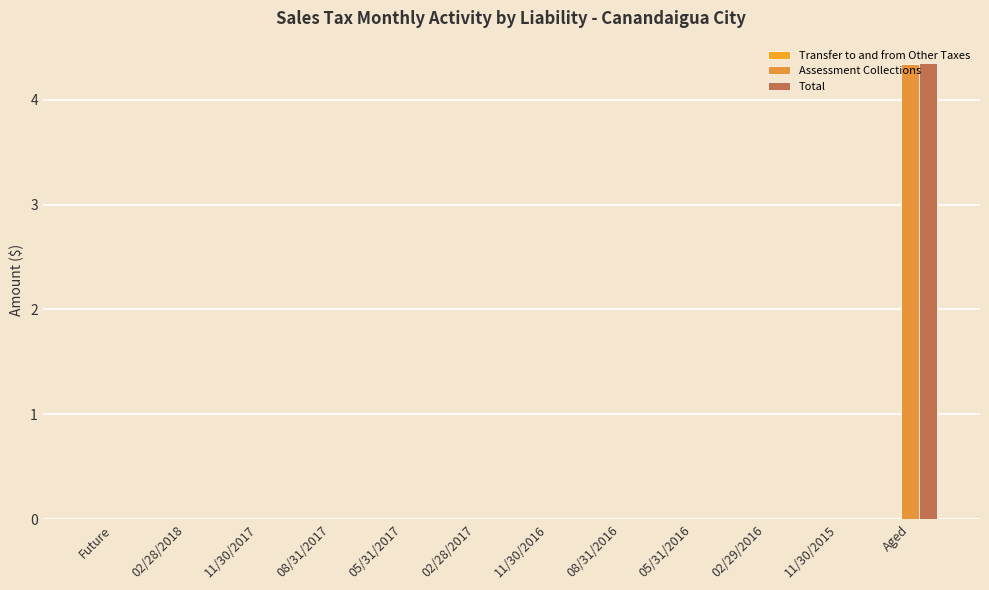

What position from the left is 05/31/2016?

9